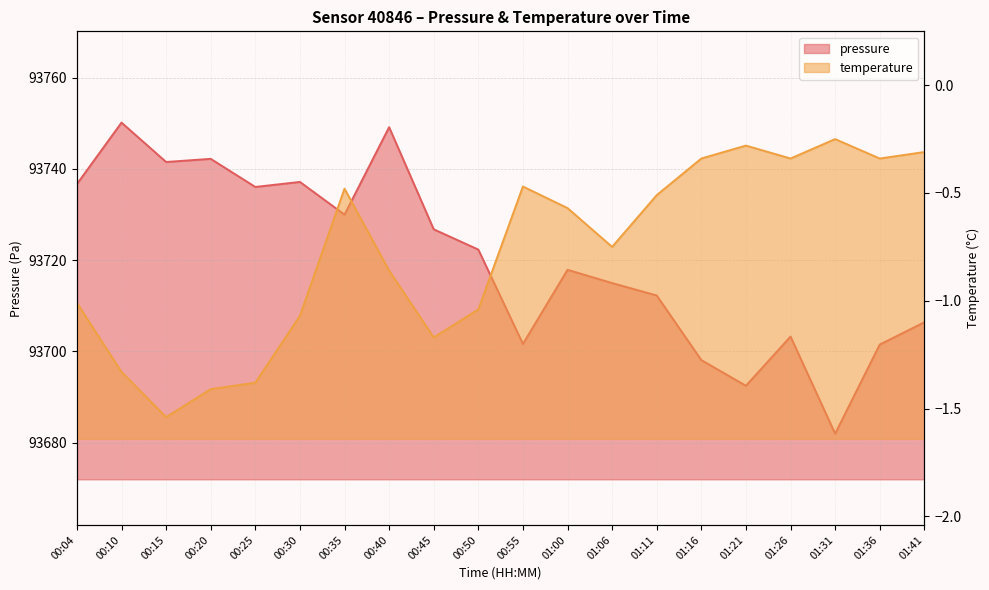

What is the average value of the temperature series?

-0.8